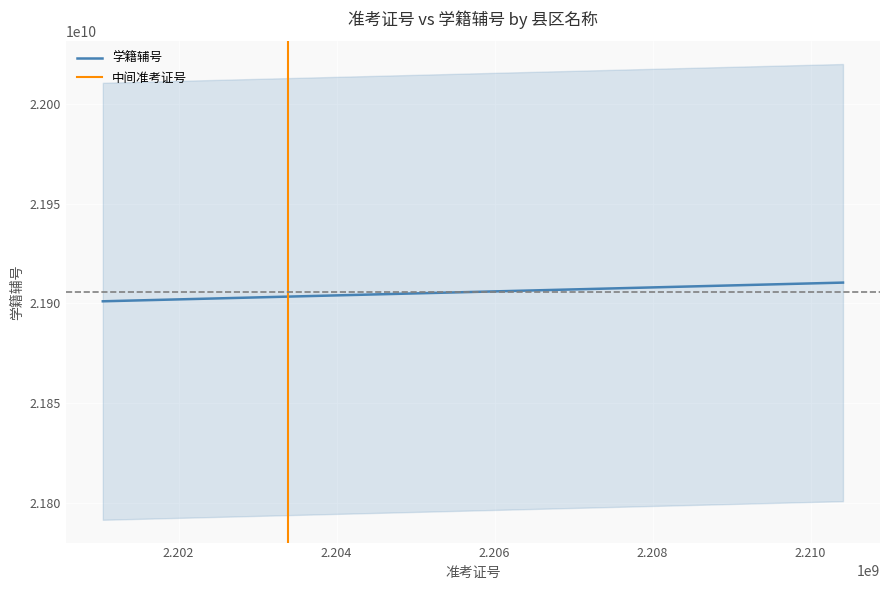

Which series has the largest total across all categories?

学籍辅号